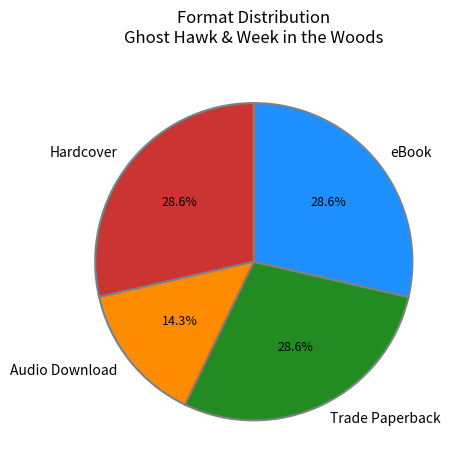

Approximately how many times larger is the value at eBook compared to Audio Download?

2.0